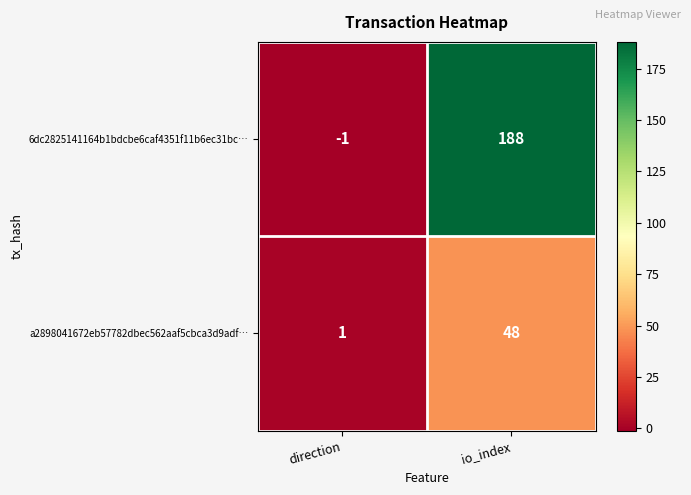

What is the average value of the 6dc2825141164b1bdcbe6caf4351f11b6ec31bc… series?

94